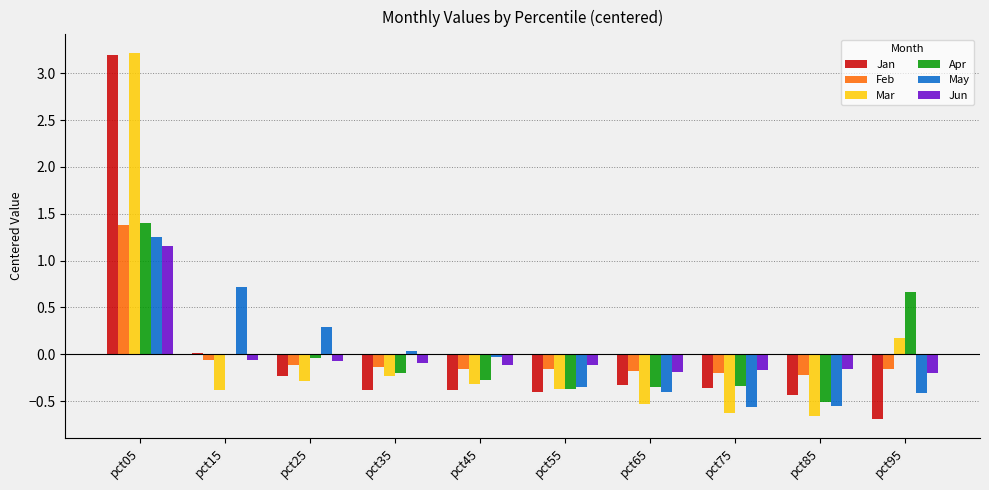

Is the value of Jun at pct65 greater than the value of Mar at pct45?

Yes